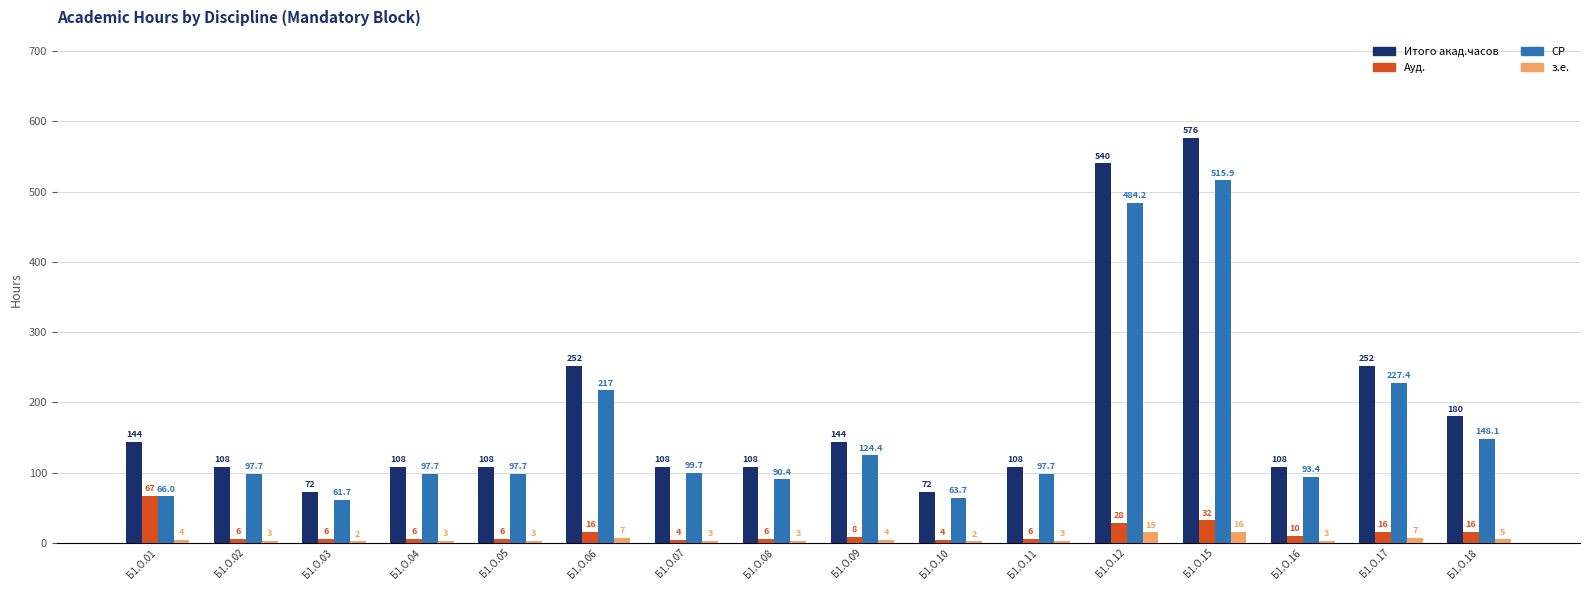

Where does the з.е. series first go above 3?

Б1.О.01